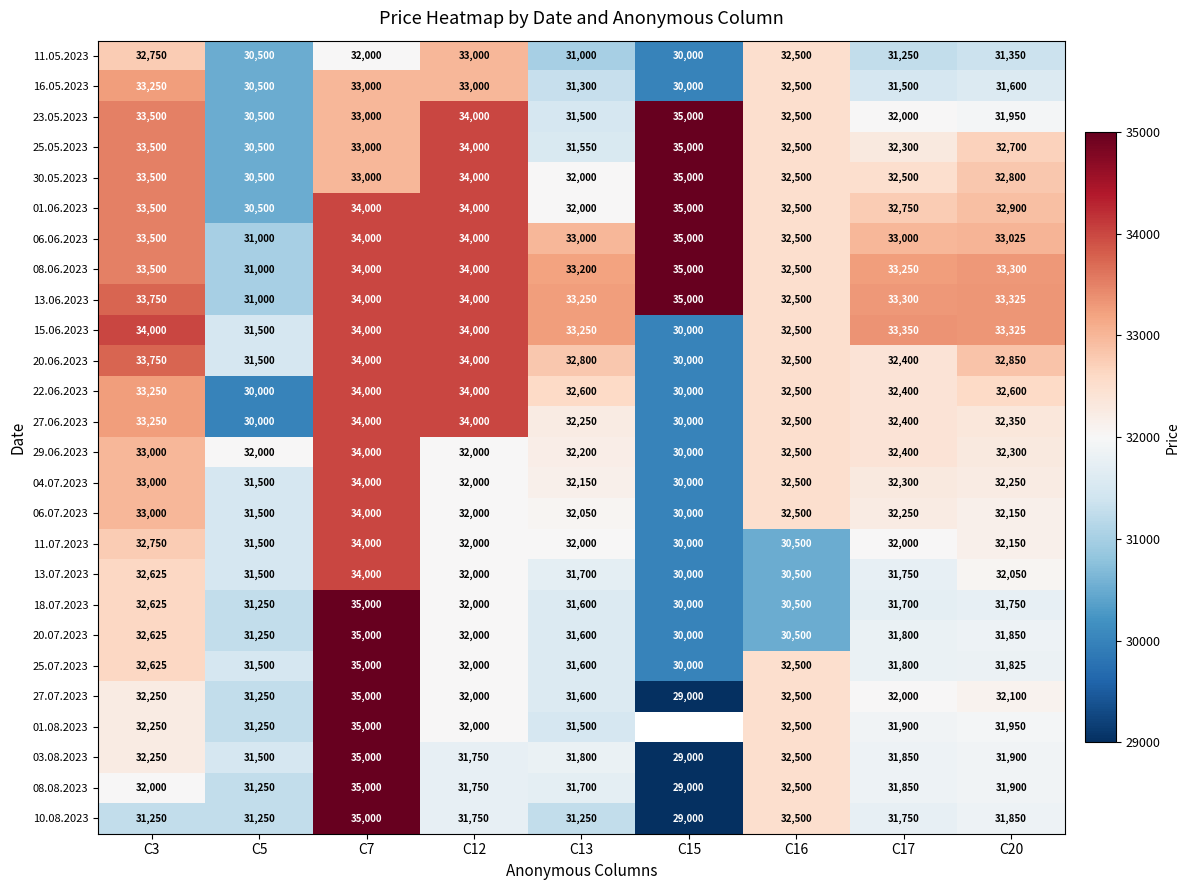

Rank the categories by 13.07.2023 value from lowest to highest.

C15, C16, C5, C13, C17, C12, C20, C3, C7